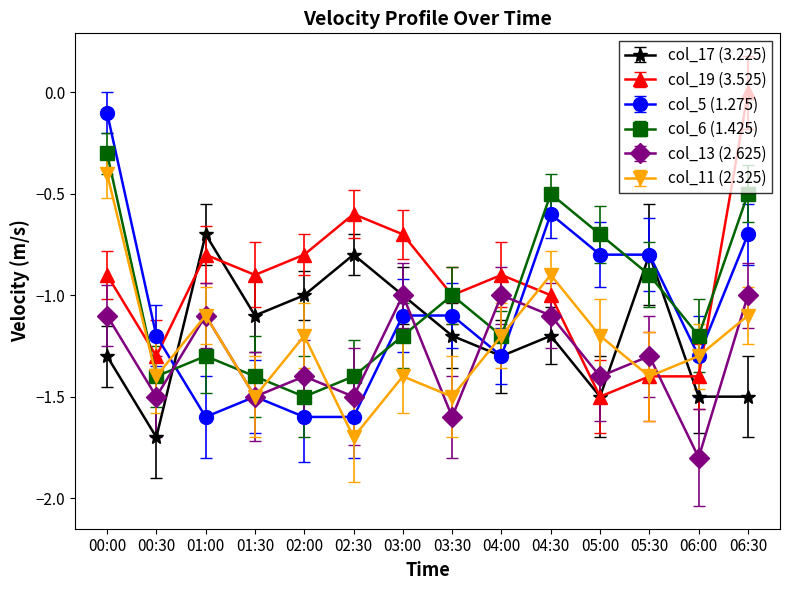

Which series has the largest total across all categories?

col_19 (3.525)